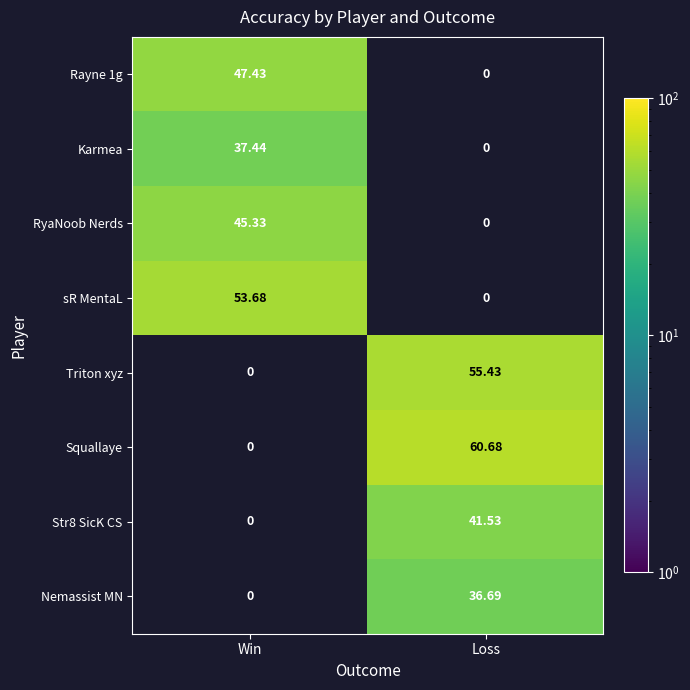

How many values in the Squallaye series exceed 60?

1